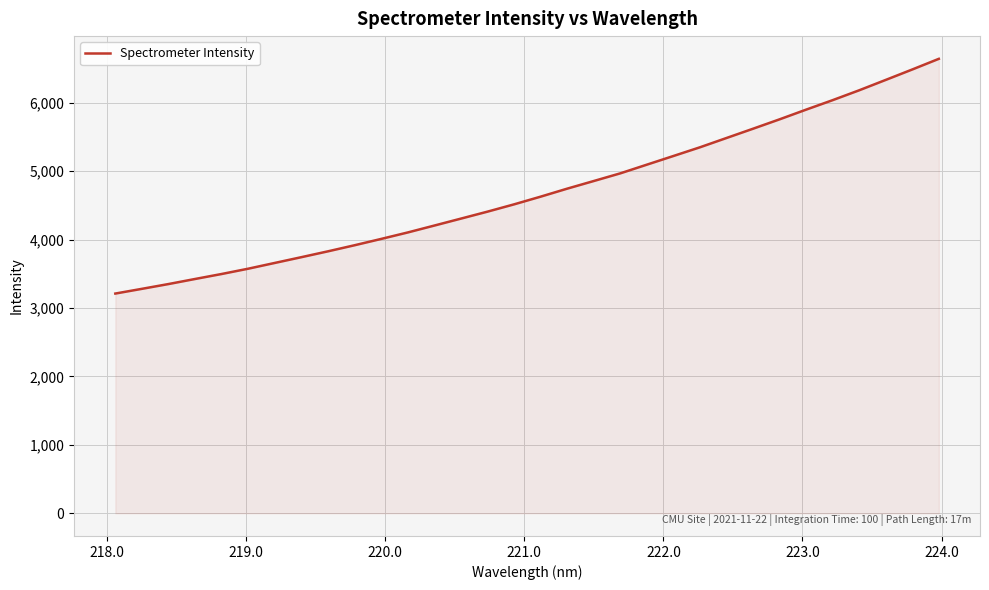

What is the maximum value shown in the chart?

6641.3